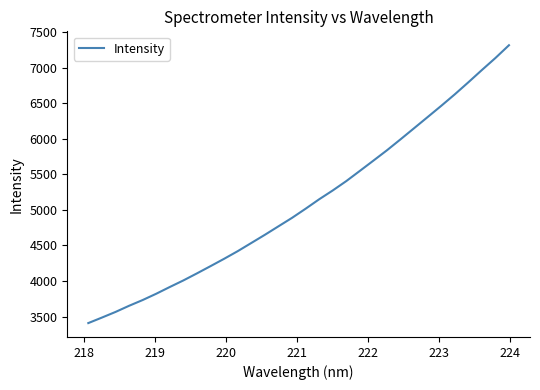

How many values are below 5015?

16